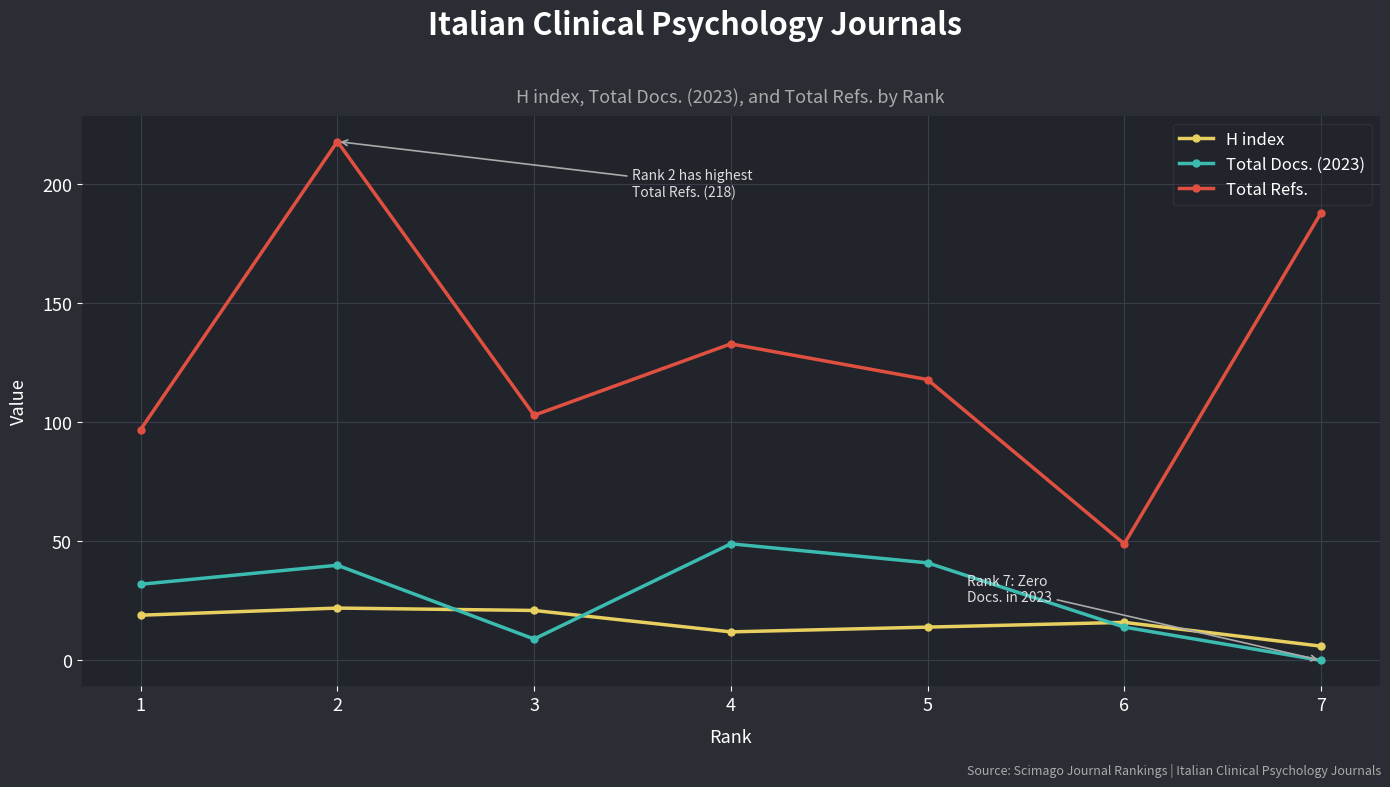

True or false: H index has a value of 7 at 3.

False